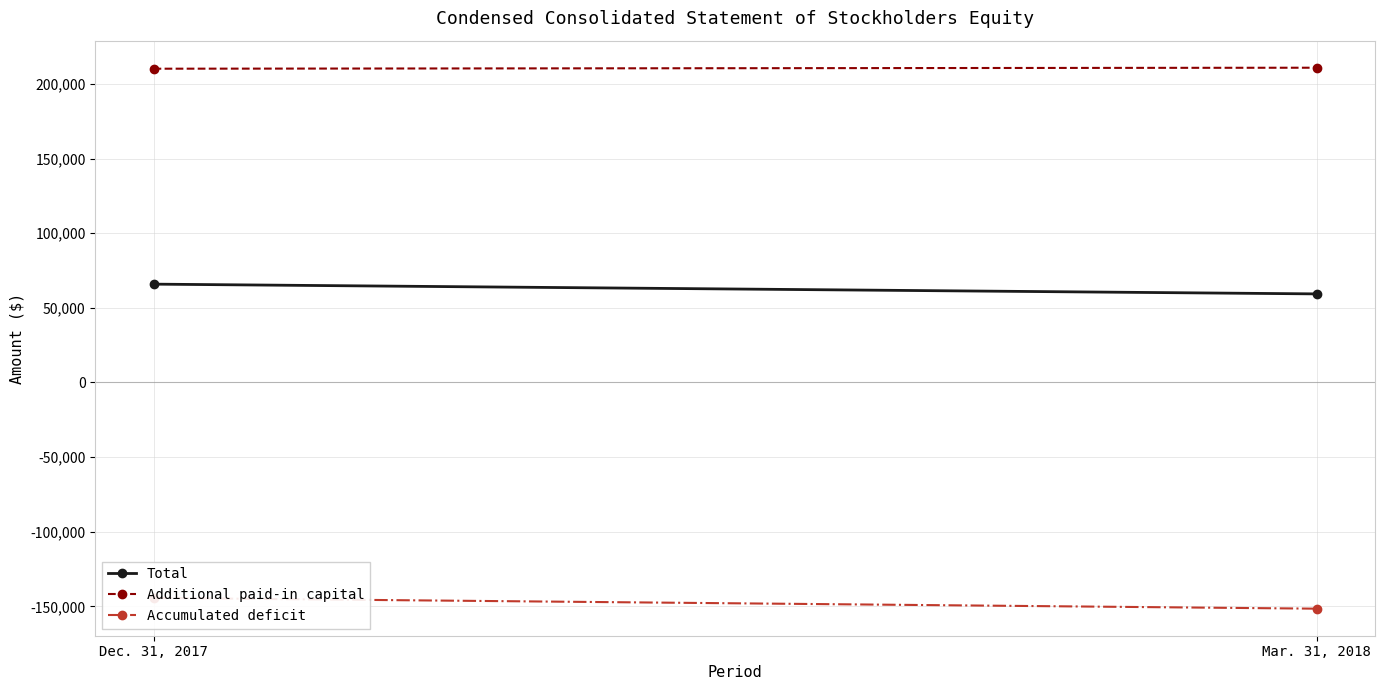

Which label corresponds to the smallest value in the chart?

Mar. 31, 2018